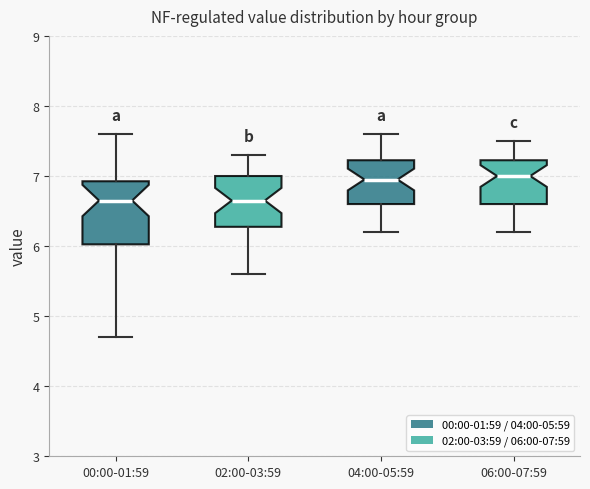

Reading left to right, transcribe this box plot: for each box, give where its median line is, the range the box spans, and where its two whiskers end, as read against the y-axis. The values are not printed on the chart, so give them approximately, as read against the axis.

00:00-01:59: median 6.7, box 6.0 to 6.9, whiskers 4.7 to 7.6
02:00-03:59: median 6.7, box 6.3 to 7.0, whiskers 5.6 to 7.3
04:00-05:59: median 7.0, box 6.6 to 7.2, whiskers 6.2 to 7.6
06:00-07:59: median 7.0, box 6.6 to 7.2, whiskers 6.2 to 7.5